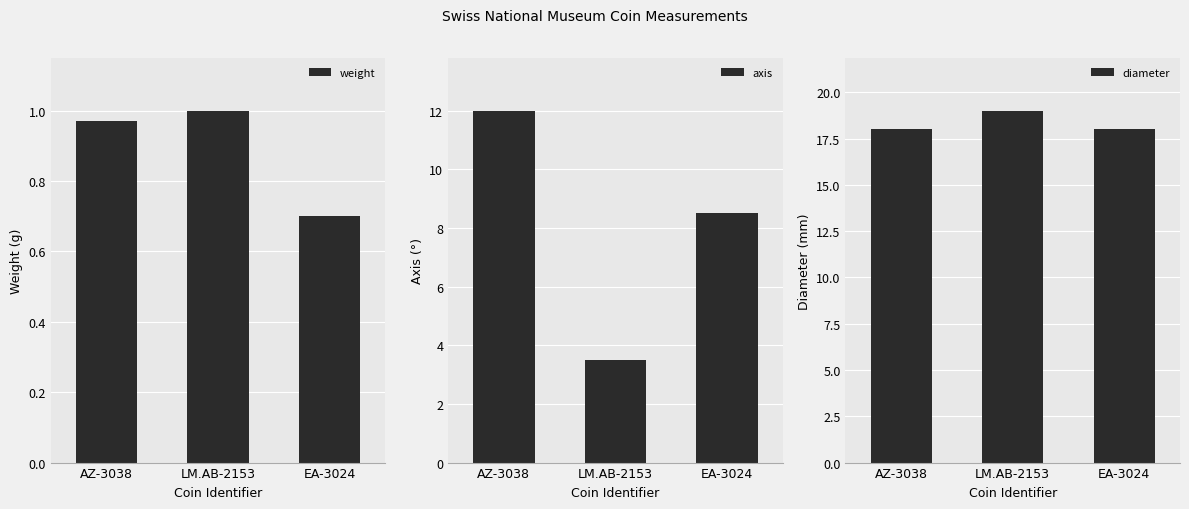

Reading left to right, what are all the values shown in this chart?

weight: 1.0	1.0	0.7
axis: 12.0	3.5	8.5
diameter: 18.0	19.0	18.0